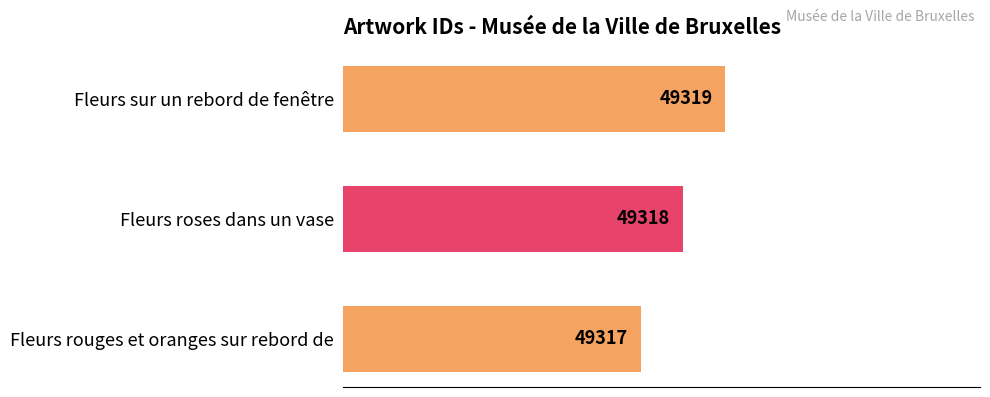

Does the chart contain stacked bars?

No